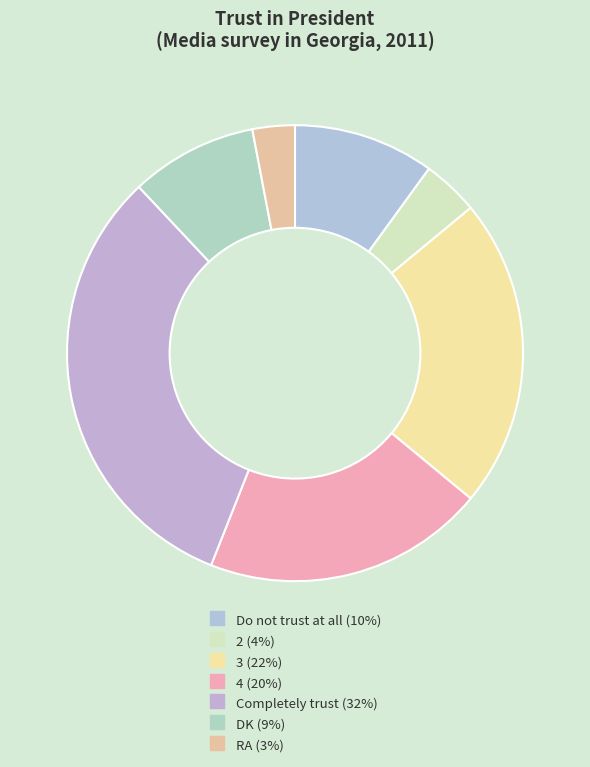

How many segments does this pie chart have?

7